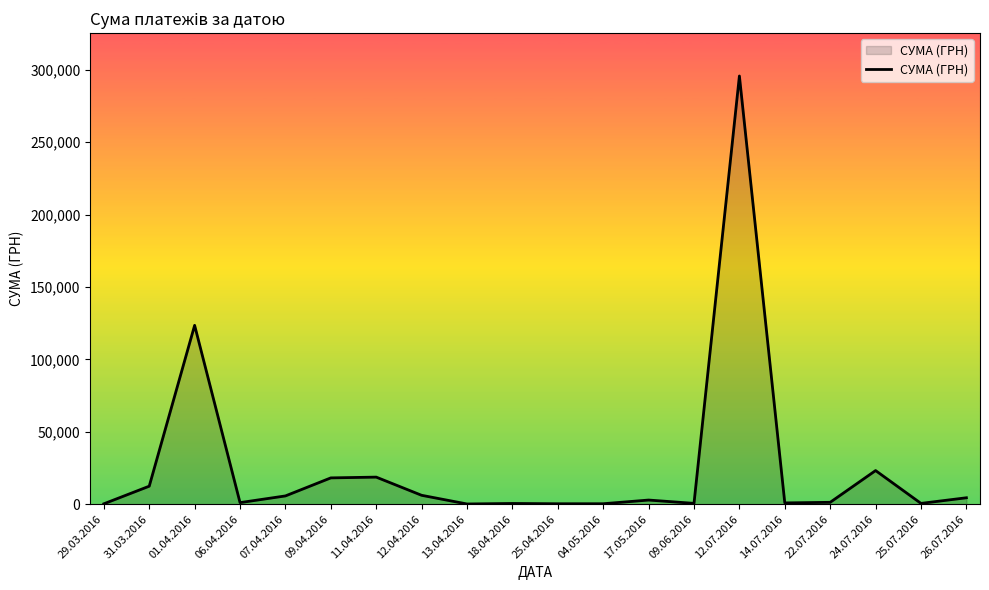

What is the change in value from 01.04.2016 to 11.04.2016?

-104775.6